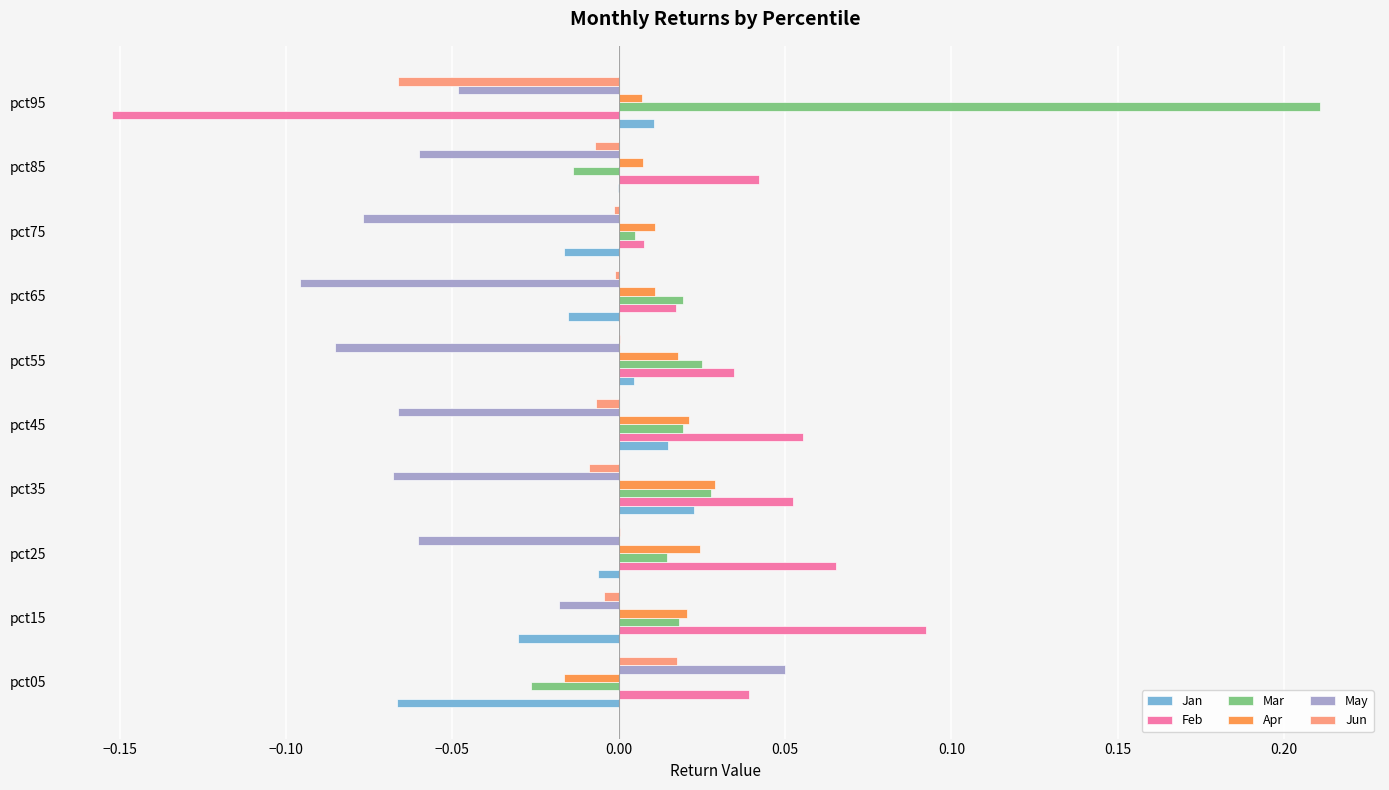

Is it true that Jan equals 0.0 at pct55?

True